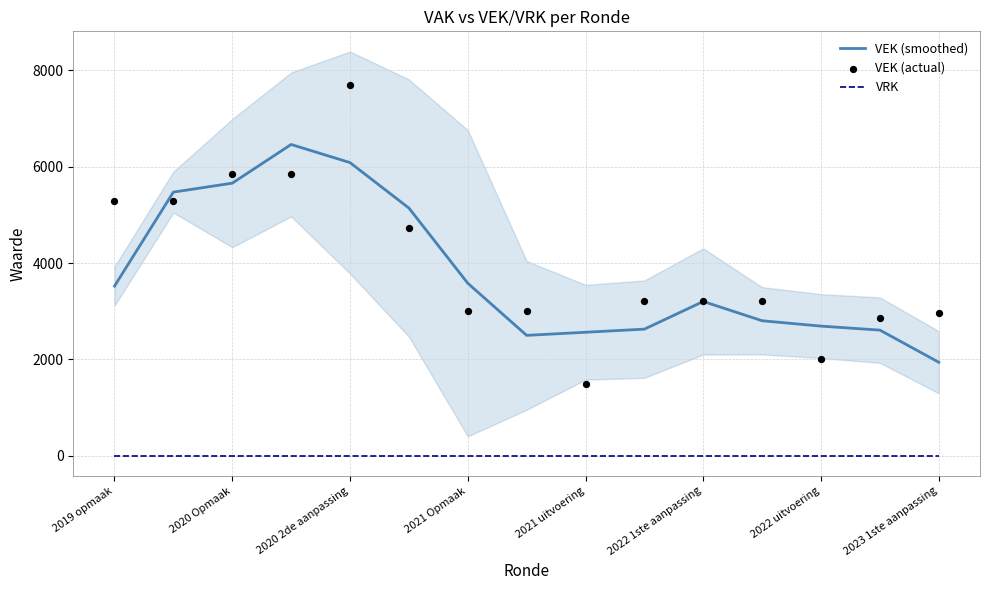

Which series has the widest spread of Y values?

VEK (actual)